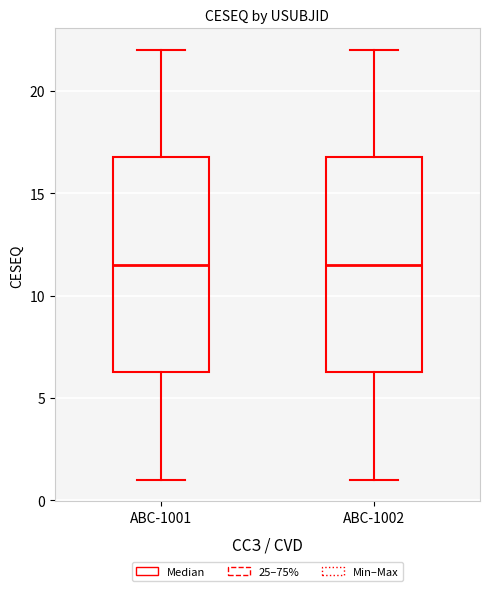

Reading left to right, read every box against the y-axis: the position of its median line, the range the box covers, and the ends of its whiskers. The values are not printed on the chart, so give them approximately, as read against the axis.

ABC-1001: median 11.5, box 6.5 to 17.0, whiskers 1.0 to 22.0
ABC-1002: median 11.5, box 6.5 to 17.0, whiskers 1.0 to 22.0